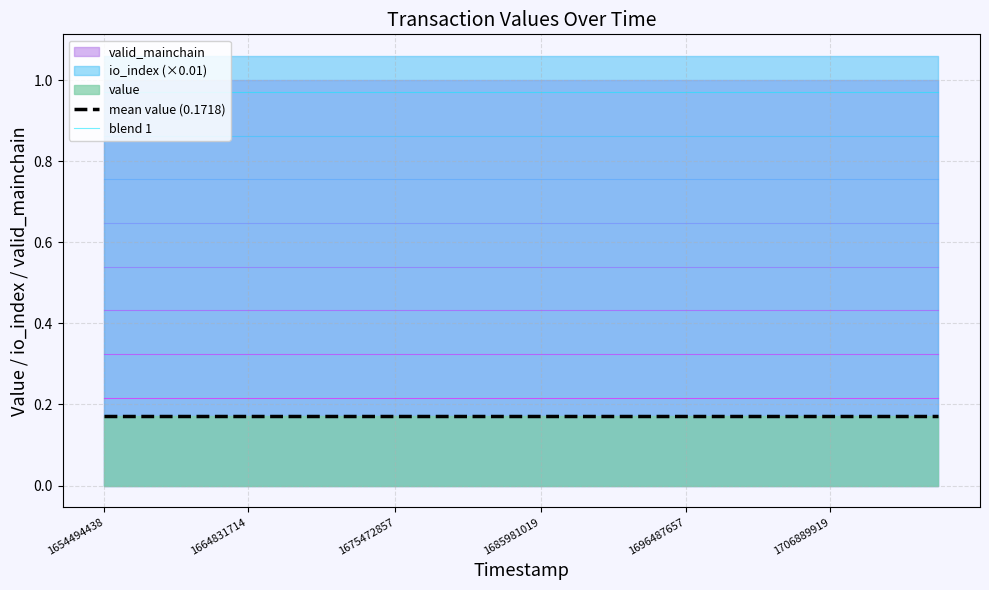

True or false: mean value (0.1718) and blend 1 intersect in this chart.

False